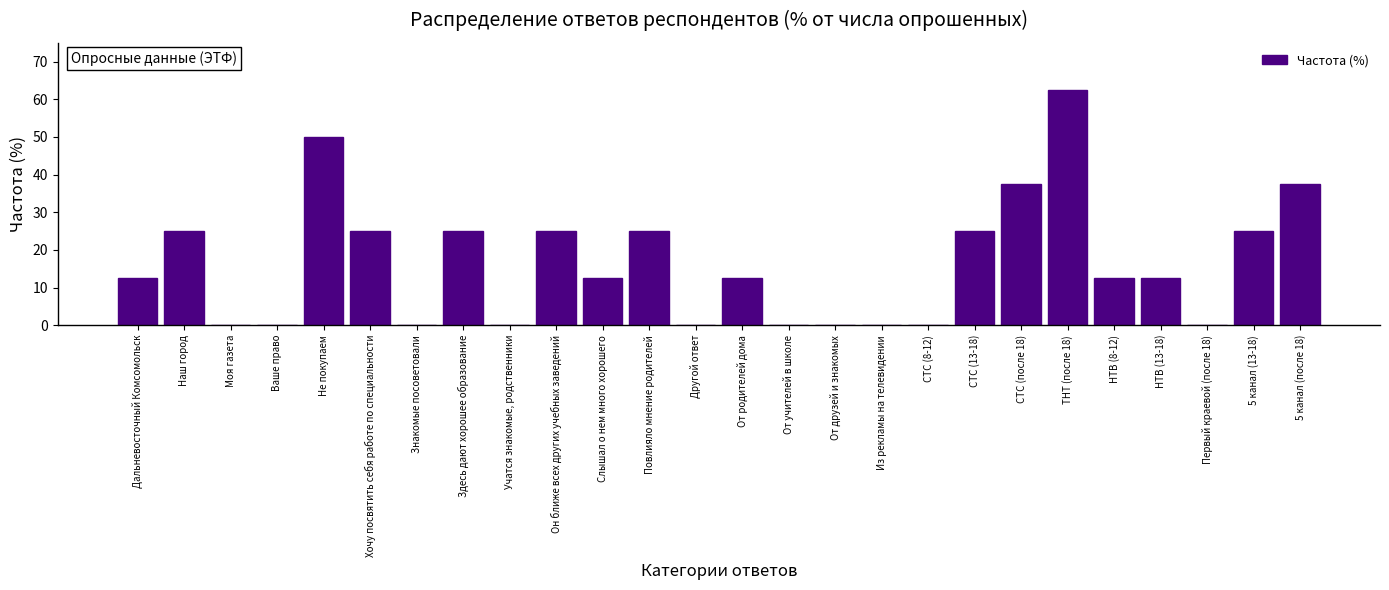

Reading left to right, list all the values displayed in this chart.

Дальневосточный Комсомольск=12.5	Наш город=25.0	Моя газета=0.0	Ваше право=0.0	Не покупаем=50.0	Хочу посвятить себя работе по специальности=25.0	Знакомые посоветовали=0.0	Здесь дают хорошее образование=25.0	Учатся знакомые, родственники=0.0	Он ближе всех других учебных заведений=25.0	Слышал о нем много хорошего=12.5	Повлияло мнение родителей=25.0	Другой ответ=0.0	От родителей дома=12.5	От учителей в школе=0.0	От друзей и знакомых=0.0	Из рекламы на телевидении=0.0	СТС (8-12)=0.0	СТС (13-18)=25.0	СТС (после 18)=37.5	ТНТ (после 18)=62.5	НТВ (8-12)=12.5	НТВ (13-18)=12.5	Первый краевой (после 18)=0.0	5 канал (13-18)=25.0	5 канал (после 18)=37.5